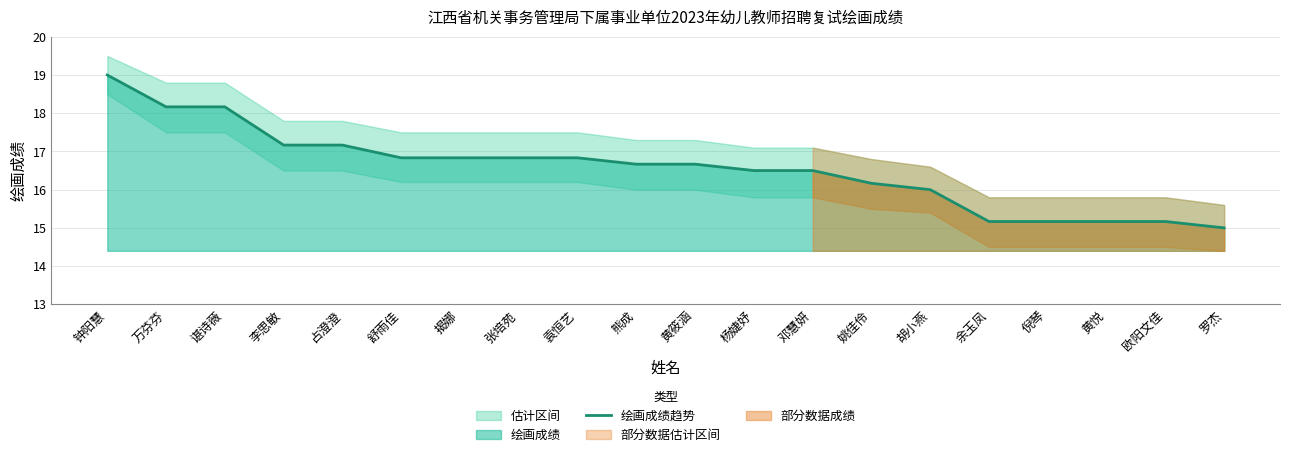

True or false: the data shows 8.3 at 余玉凤.

False